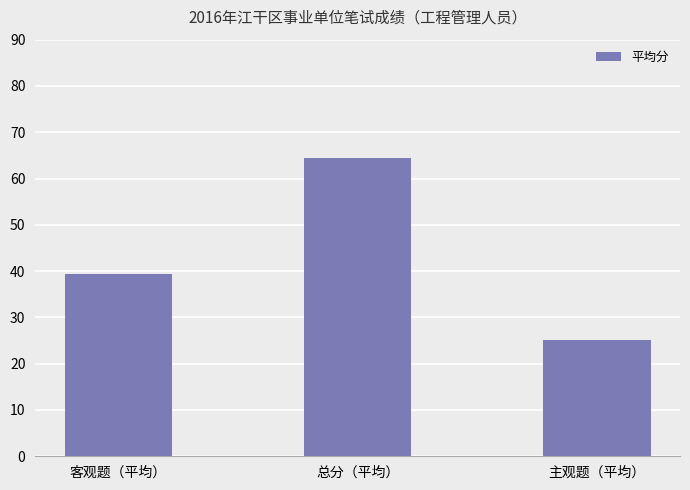

Does the chart contain stacked bars?

No